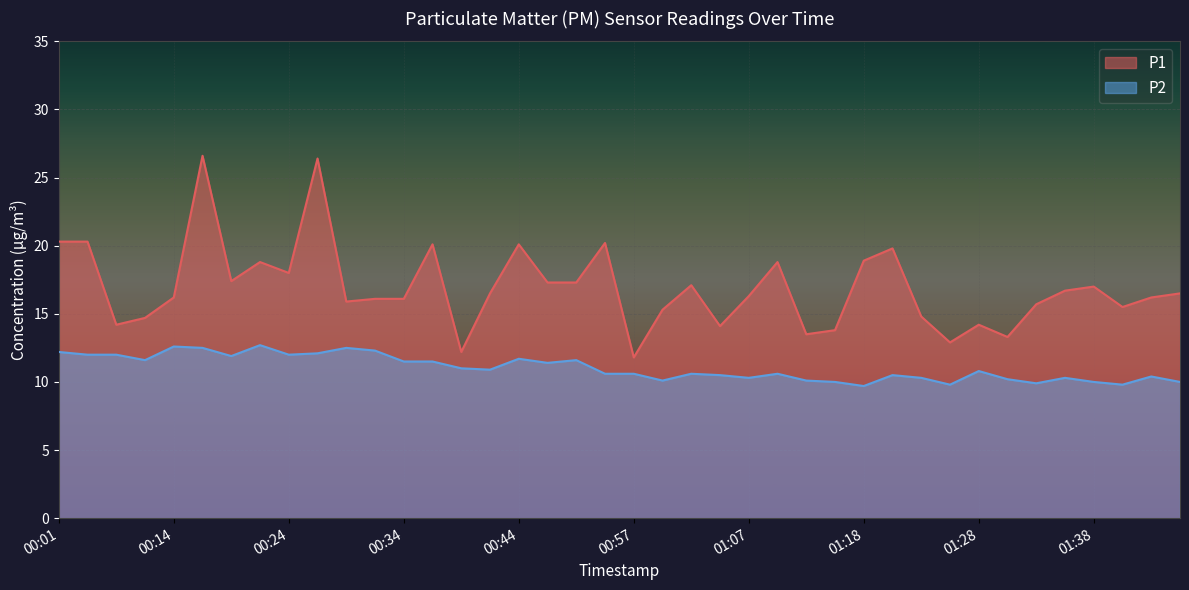

Reading left to right, extract all data points from this chart.

P1: 00:01=20.3	00:04=20.3	00:06=14.2	00:11=14.7	00:14=16.2	00:17=26.6	00:19=17.4	00:22=18.8	00:24=18.0	00:27=26.4	00:29=15.9	00:32=16.1	00:34=16.1	00:37=20.1	00:39=12.2	00:42=16.5	00:44=20.1	00:47=17.3	00:49=17.3	00:52=20.2	00:57=11.8	01:00=15.3	01:02=17.1	01:05=14.1	01:07=16.3	01:10=18.8	01:13=13.5	01:15=13.8	01:18=18.9	01:20=19.8	01:23=14.8	01:25=12.9	01:28=14.2	01:31=13.3	01:33=15.7	01:36=16.7	01:38=17.0	01:41=15.5	01:44=16.2	01:46=16.5
P2: 00:01=12.2	00:04=12.0	00:06=12.0	00:11=11.6	00:14=12.6	00:17=12.5	00:19=11.9	00:22=12.7	00:24=12.0	00:27=12.1	00:29=12.5	00:32=12.3	00:34=11.5	00:37=11.5	00:39=11.0	00:42=10.9	00:44=11.7	00:47=11.4	00:49=11.6	00:52=10.6	00:57=10.6	01:00=10.1	01:02=10.6	01:05=10.5	01:07=10.3	01:10=10.6	01:13=10.1	01:15=10.0	01:18=9.7	01:20=10.5	01:23=10.3	01:25=9.8	01:28=10.8	01:31=10.2	01:33=9.9	01:36=10.3	01:38=10.0	01:41=9.8	01:44=10.4	01:46=10.0